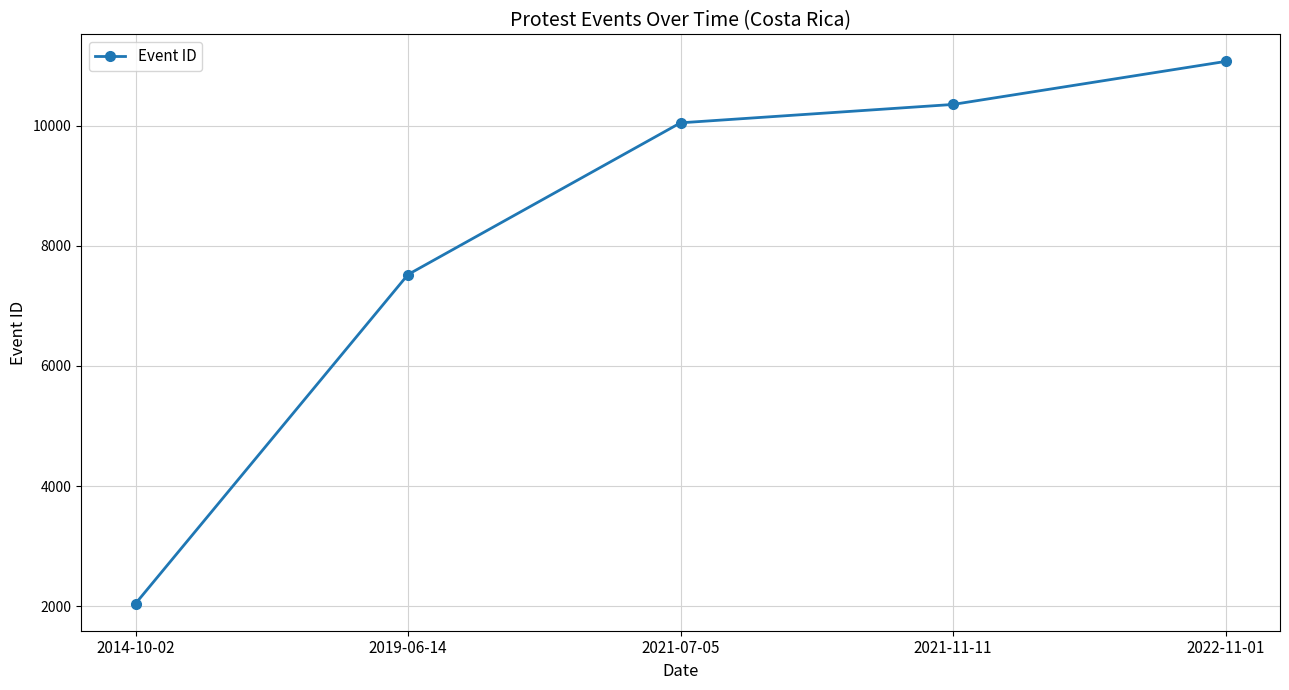

What is the average value?

8207